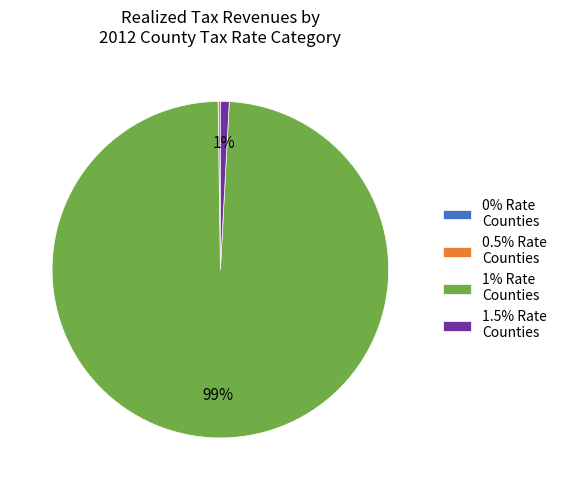

Is there any slice that represents more than half of the pie?

Yes